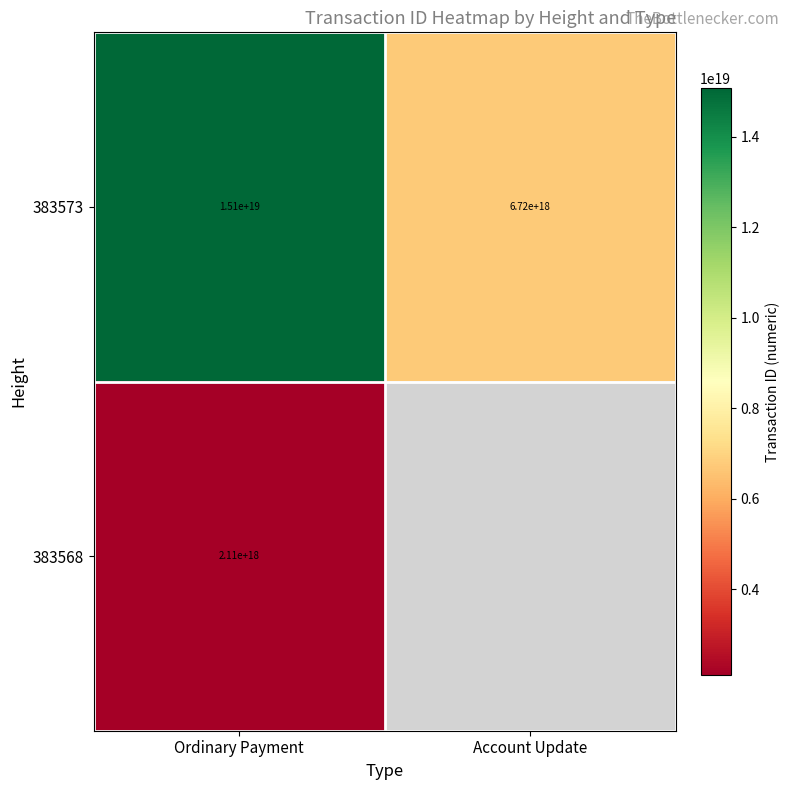

Is it true that 383568 equals 3655156526516963328.0 at Ordinary Payment?

False